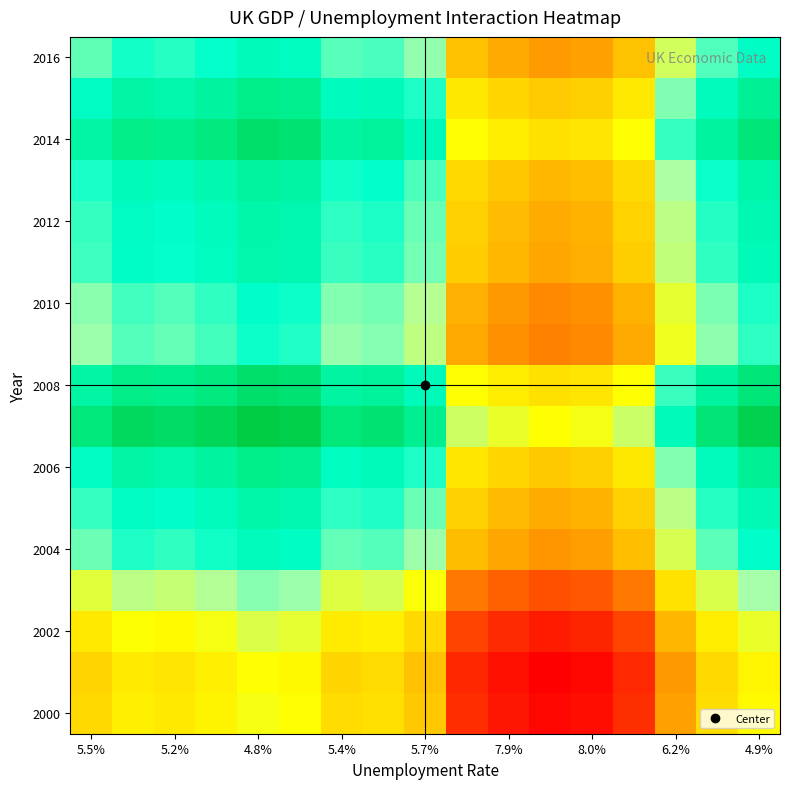

At how many categories does at least one series exceed 0?

16